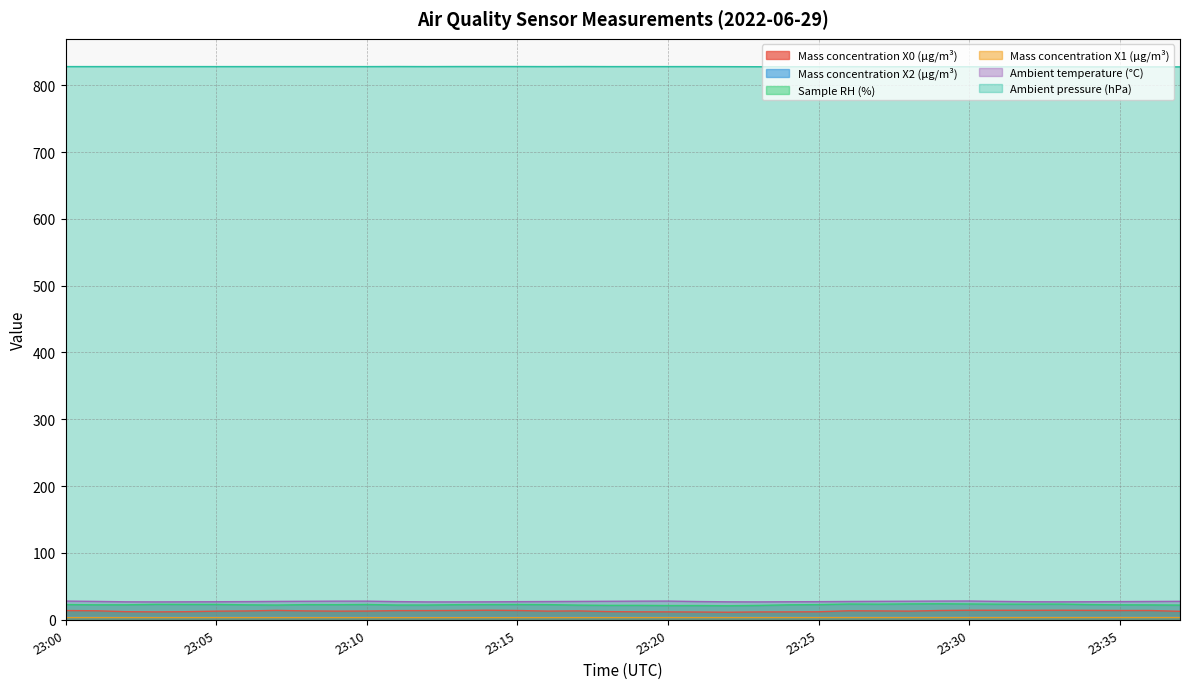

How many lines are shown in the chart?

6